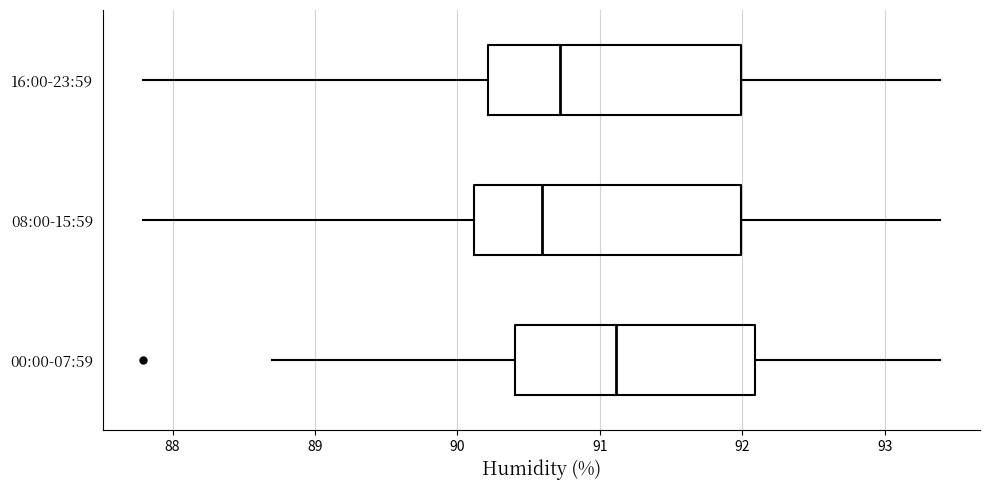

Reading bottom to top, read every box against the x-axis: the position of its median line, the range the box covers, and the ends of its whiskers. The values are not printed on the chart, so give them approximately, as read against the axis.

00:00-07:59: median 91.1, box 90.4 to 92.1, whiskers 88.7 to 93.4
08:00-15:59: median 90.6, box 90.1 to 92.0, whiskers 87.8 to 93.4
16:00-23:59: median 90.7, box 90.2 to 92.0, whiskers 87.8 to 93.4